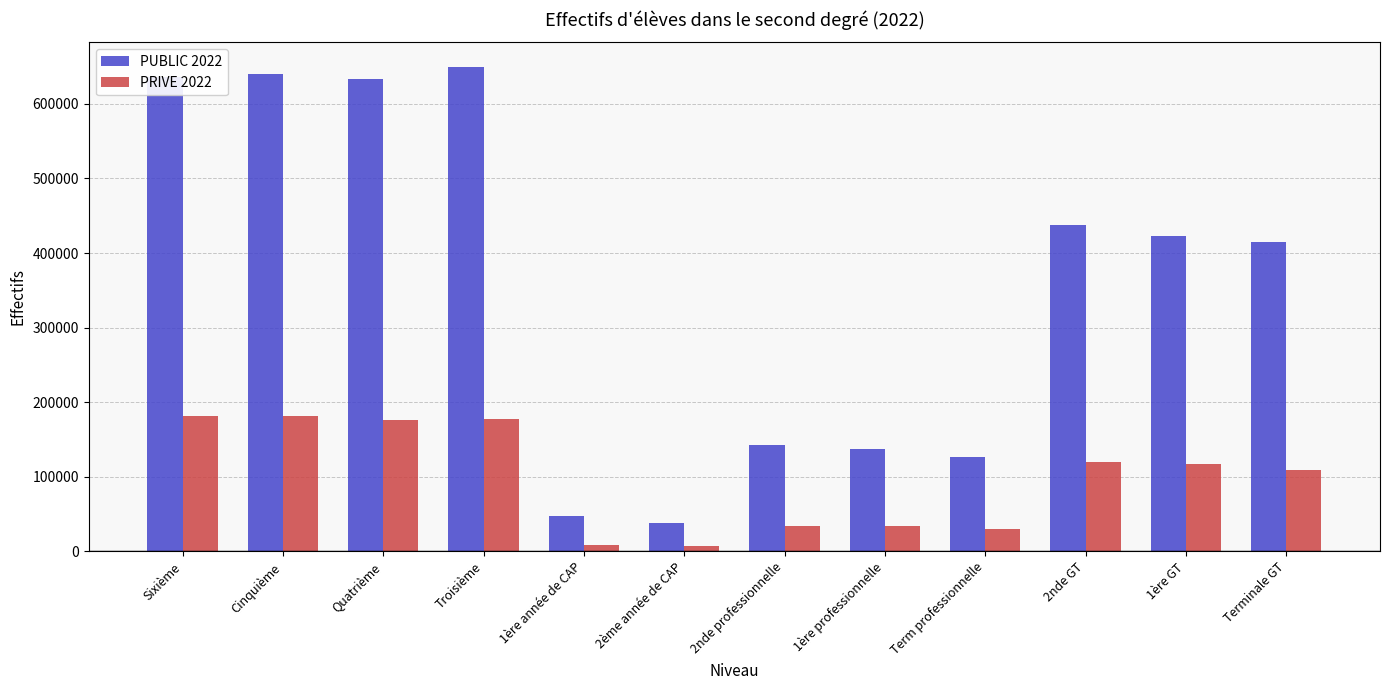

What is the total value across all series at 1ère professionnelle?

171574